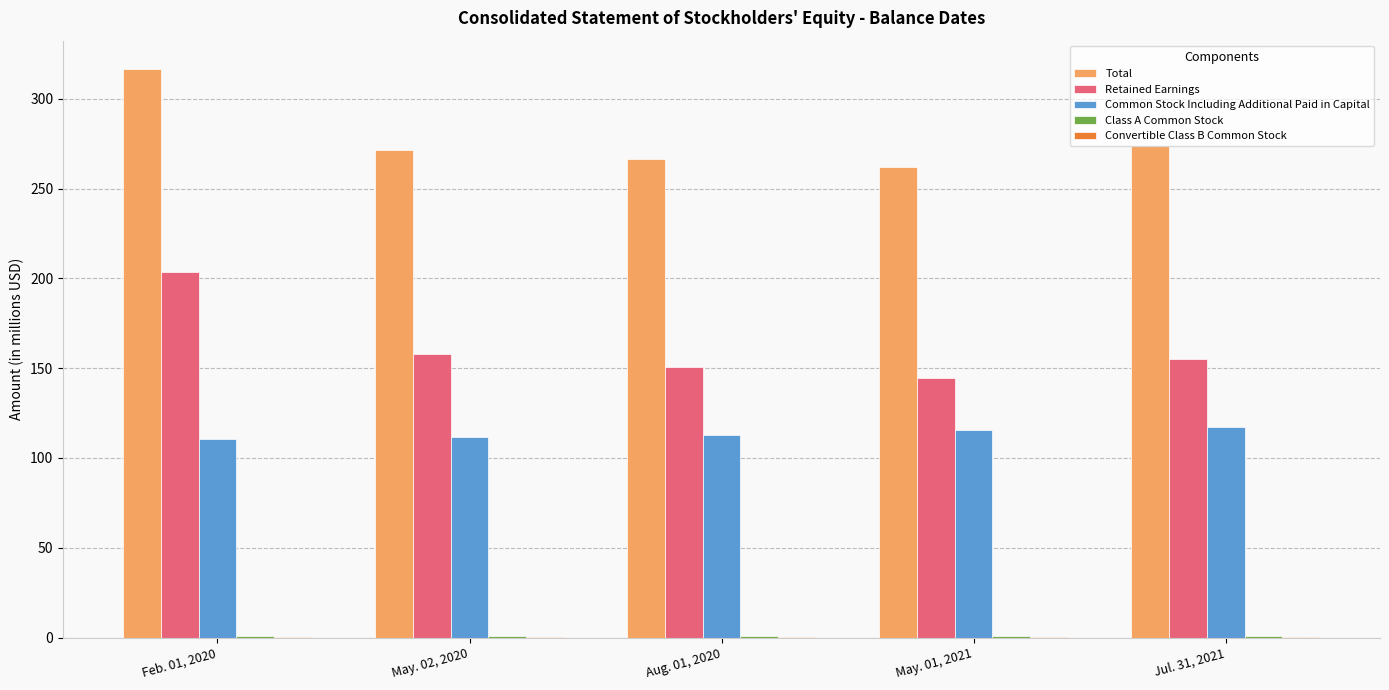

The value of Total at Feb. 01, 2020 is 183.0. True or false?

False